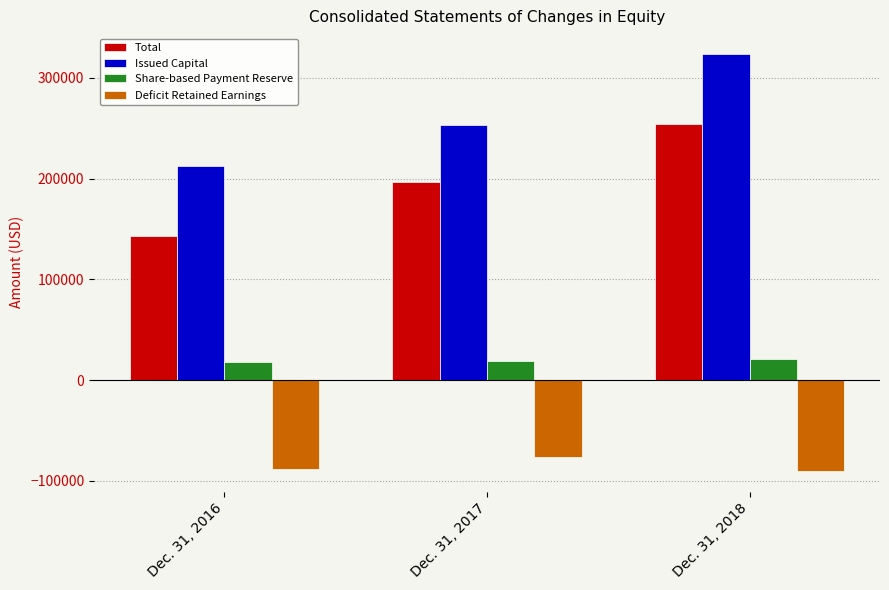

What is the sum of all Issued Capital values?

789874